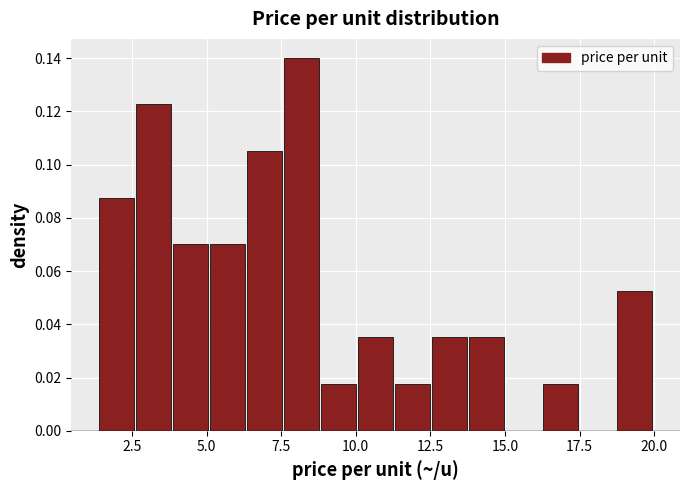

Read against the x-axis, roughly where is the centre of the tallest bar?

8.0